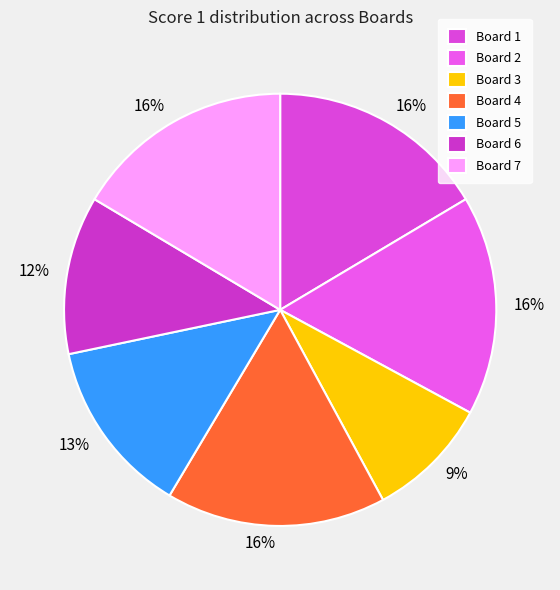

What is the largest slice in the pie chart?

Board 1